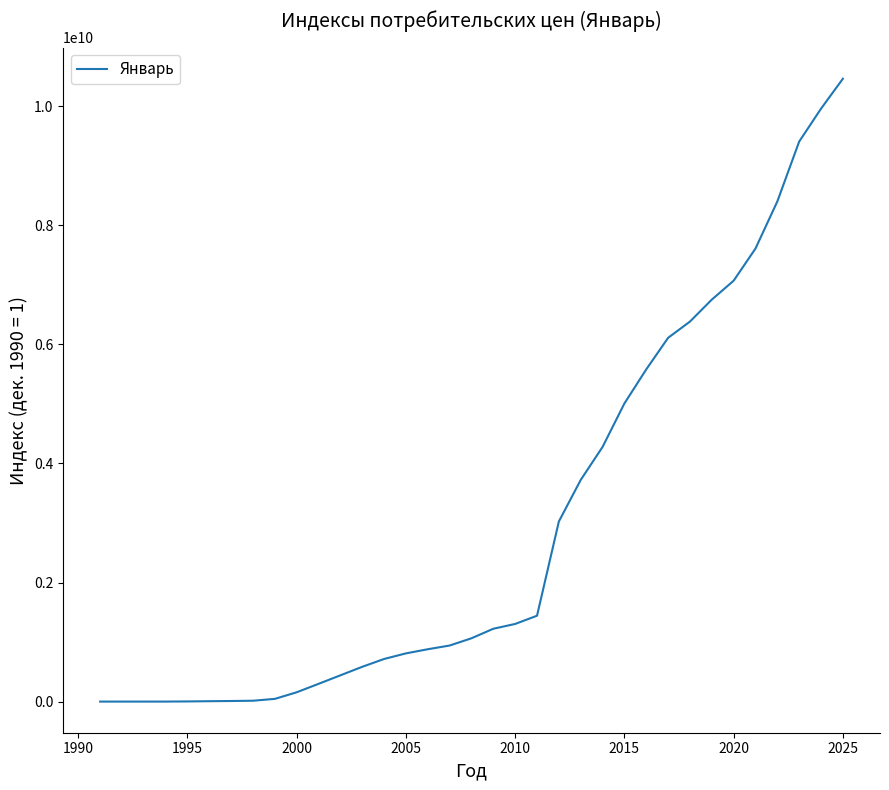

What is the difference between the maximum and minimum values?

10462092211.8